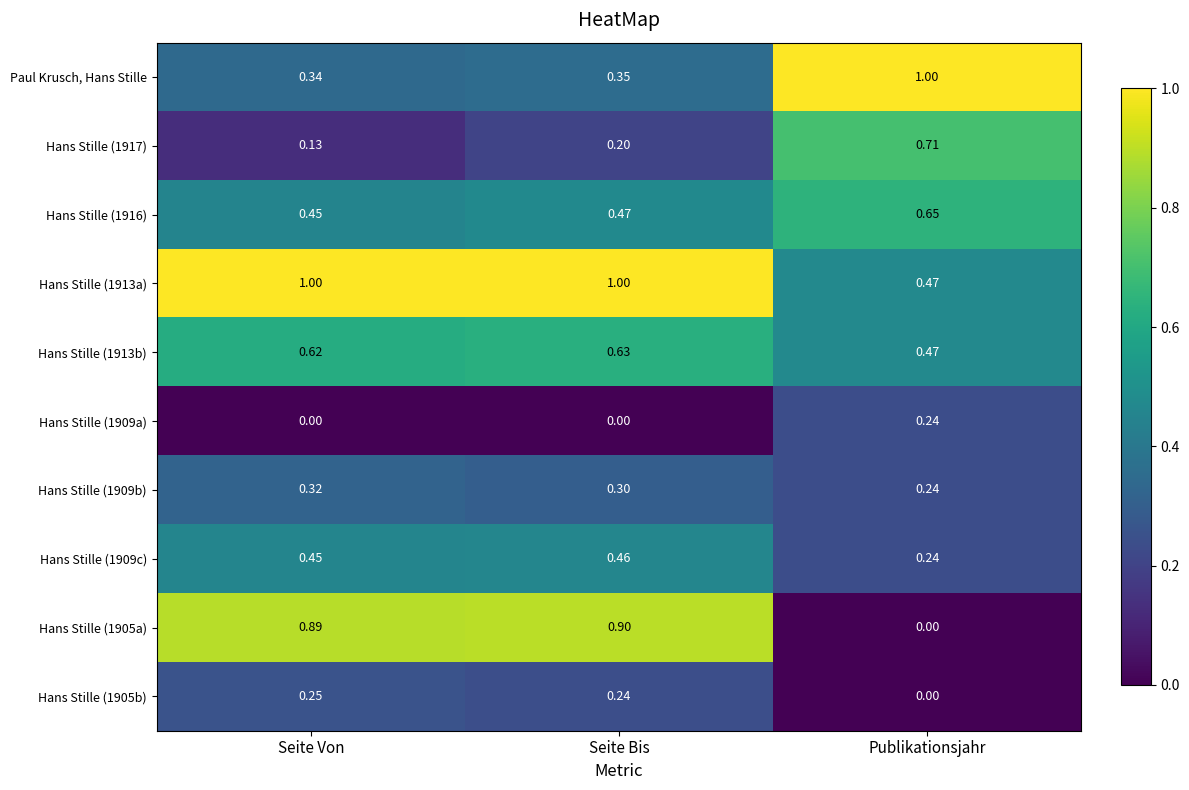

At which label is Hans Stille (1913b) closest to 0?

Publikationsjahr